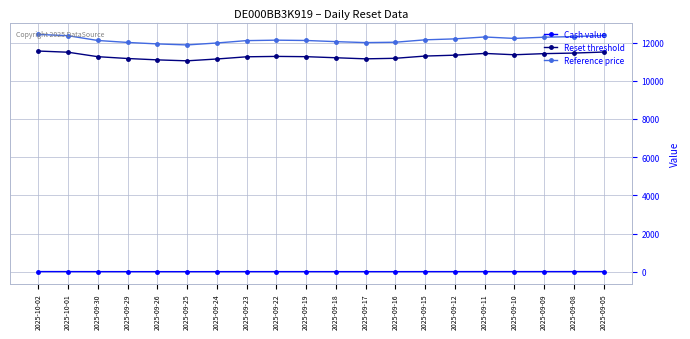

What are all the series names shown in the legend?

Cash value, Reset threshold, Reference price